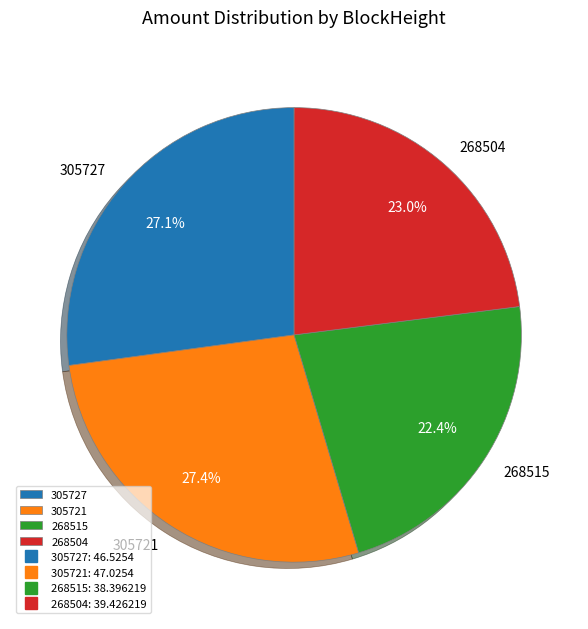

To the nearest percent, what is the difference between the 305721 and 268504 slice percentages?

4%